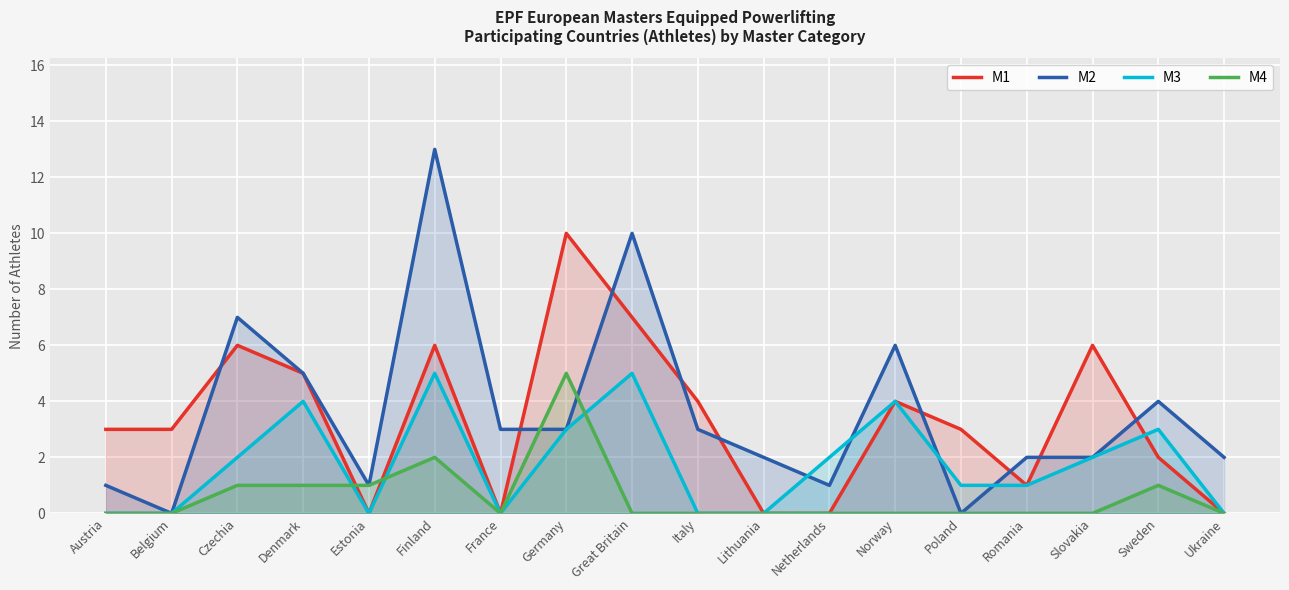

What is the label of the 8th point from the left?

Germany